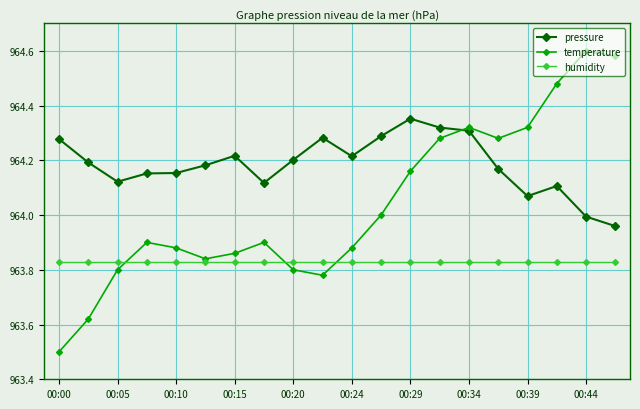

How many lines are shown in the chart?

3